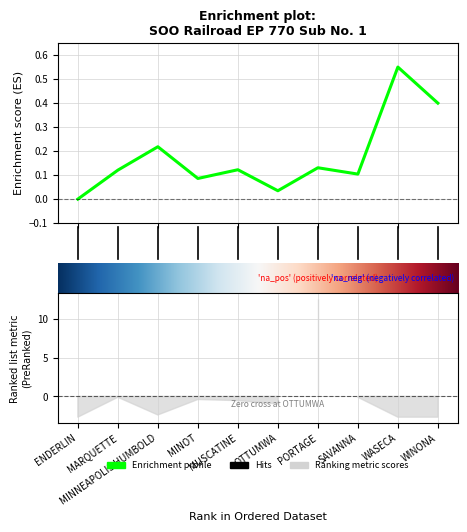

How many lines are shown in the chart?

1